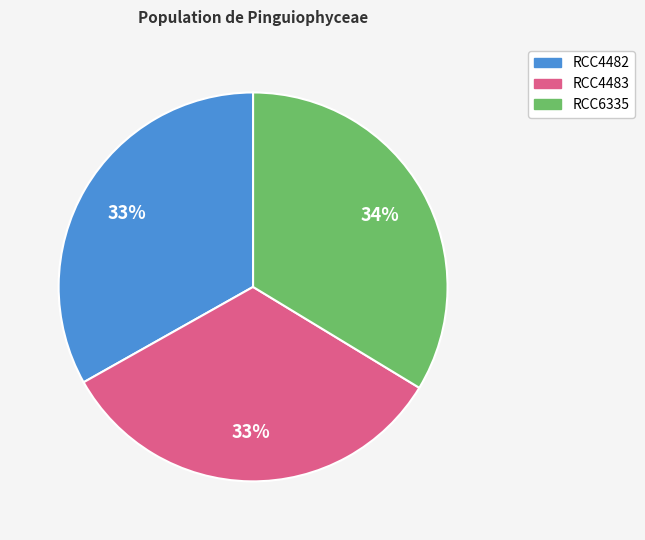

Does any single category account for the majority?

No